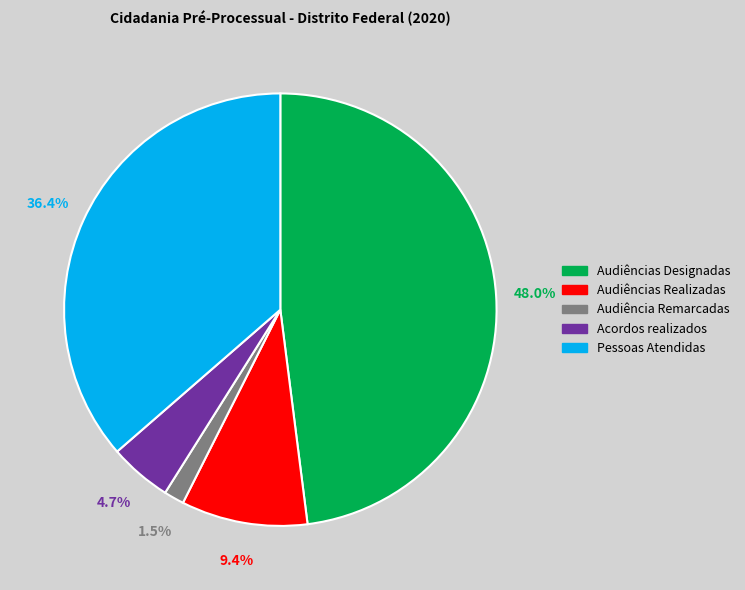

What percentage is NOT represented by Audiências Realizadas?

90.6%